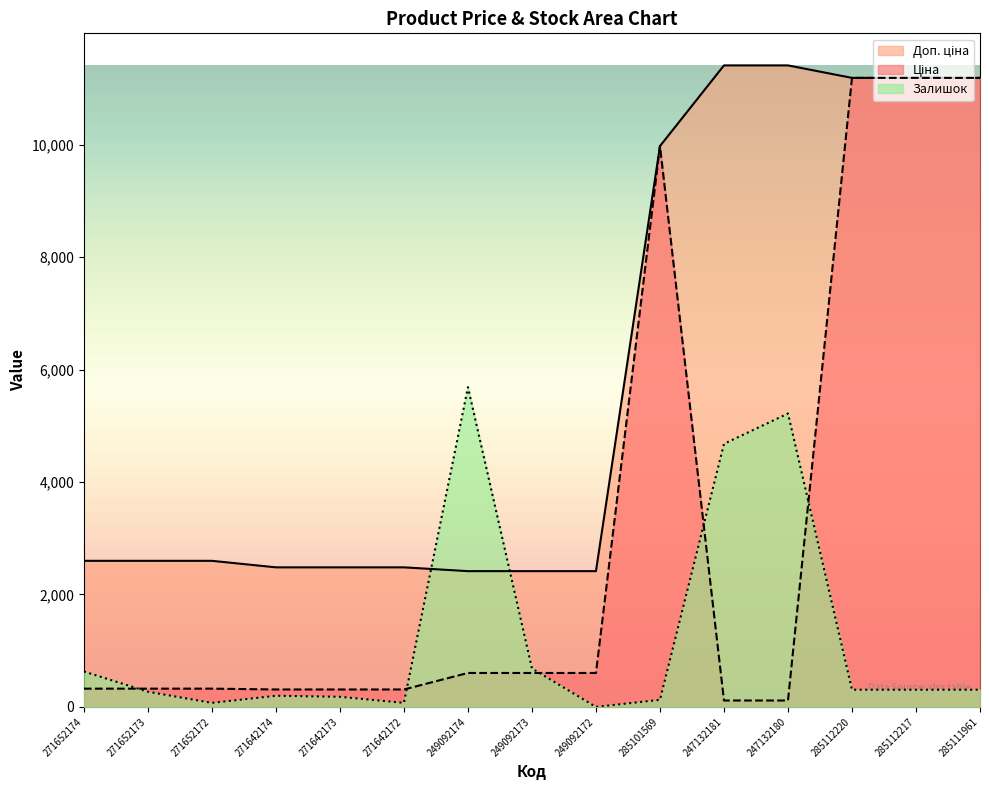

The value of Ціна at 271642172 is 310.3. True or false?

True